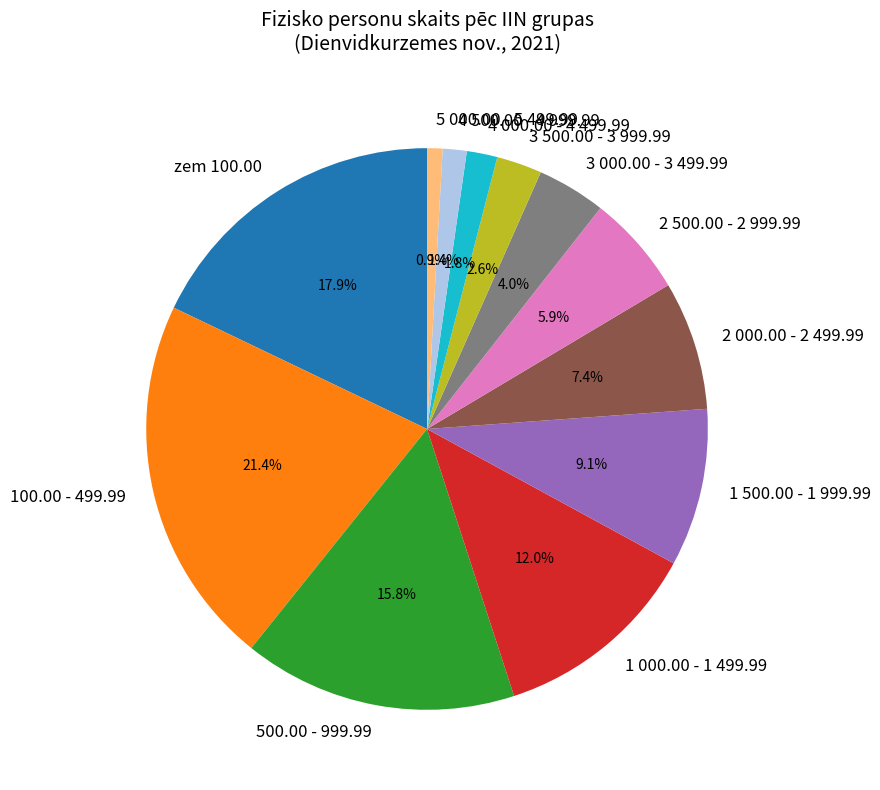

What is the ratio of the value at 4 000.00 - 4 499.99 to the value at zem 100.00?

0.1